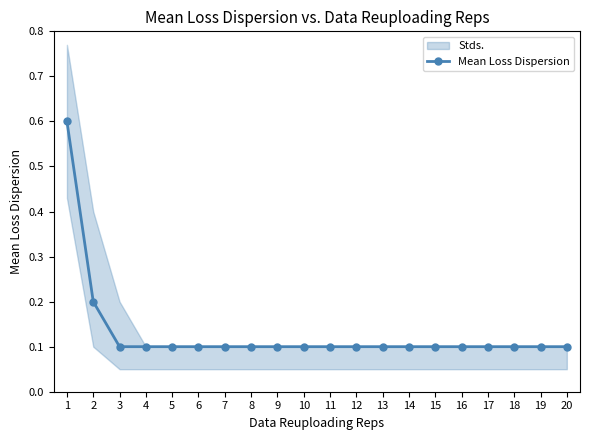

Does the chart display data point markers on the line(s)?

Yes